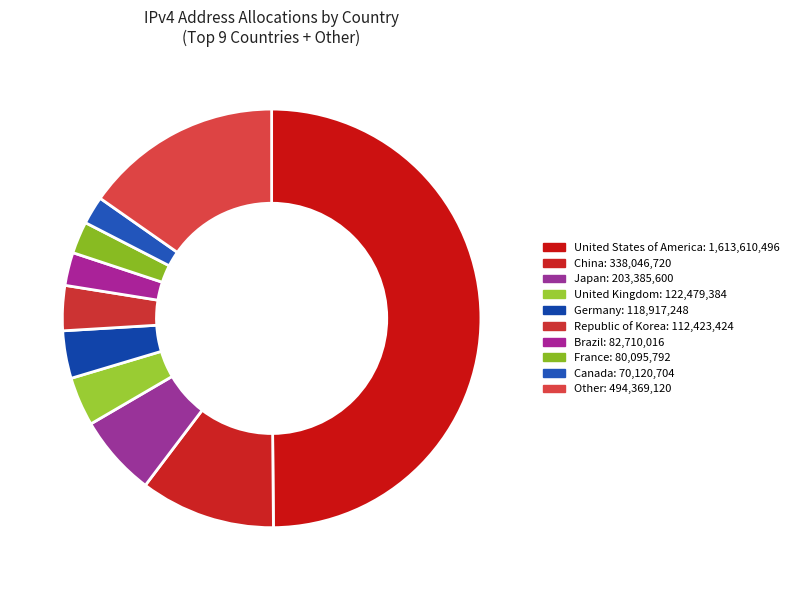

Is the sum of United Kingdom and Canada greater than half?

No